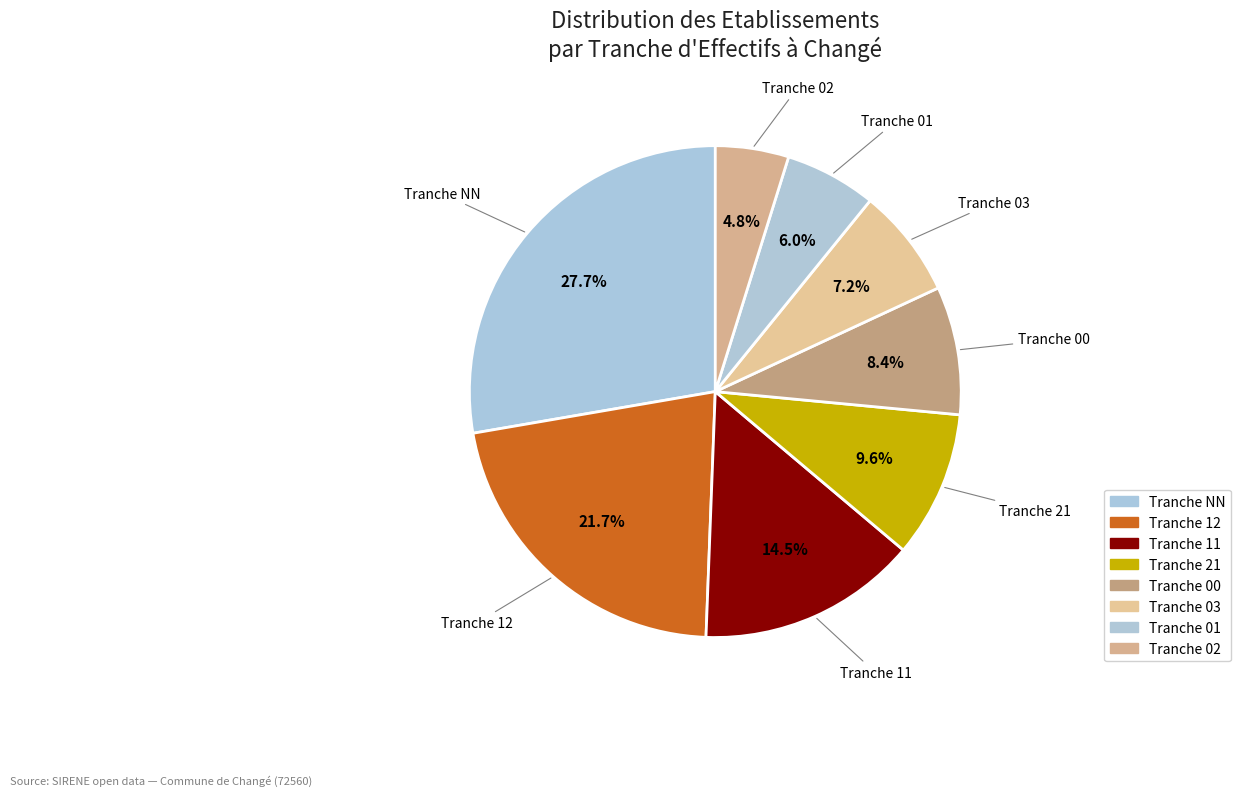

Count the number of slices in the pie.

8